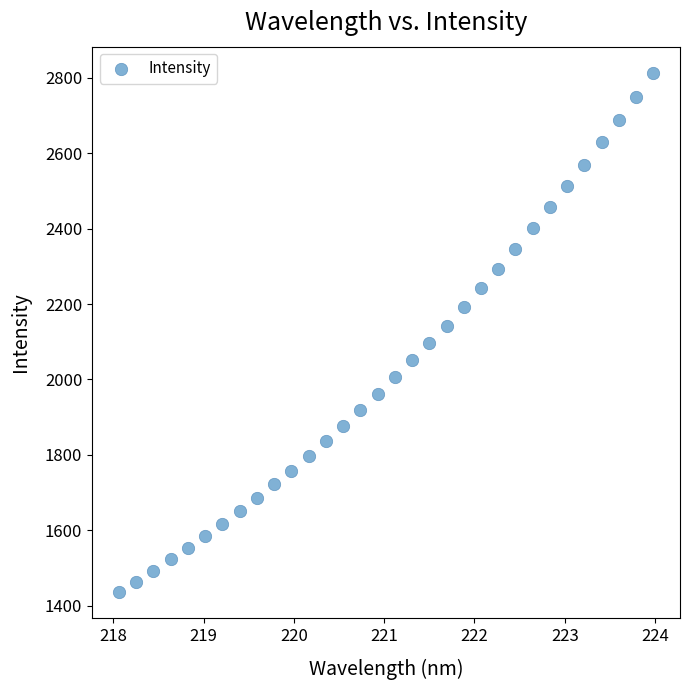

What is the range of X values (max minus min)?

5.9